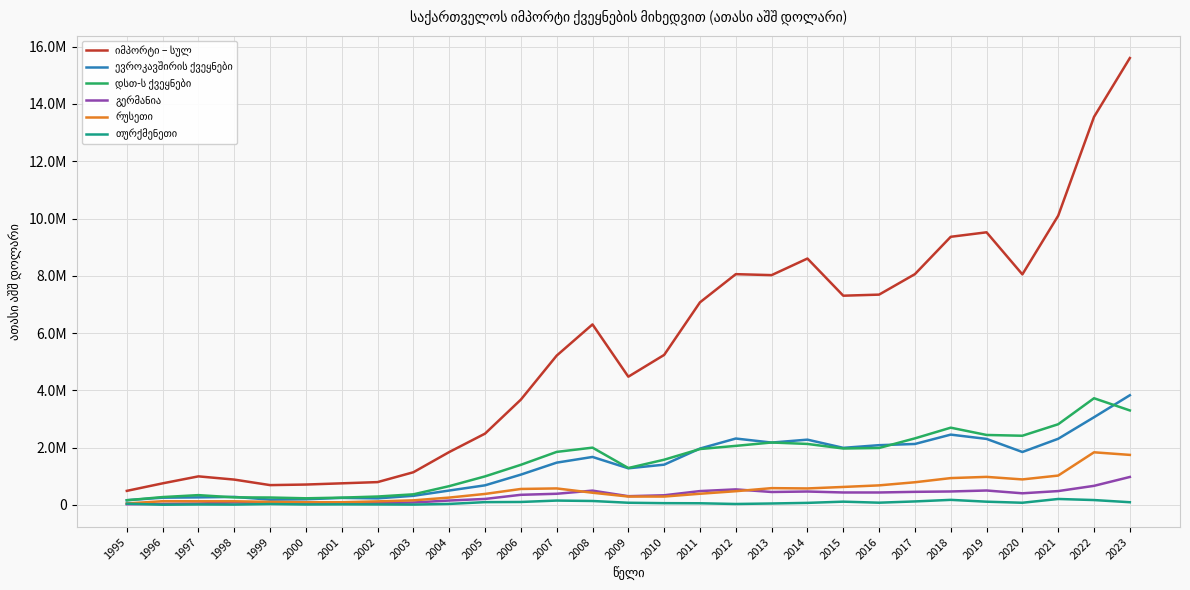

The რუსეთი series shows 215776.4 at 2015. True or false?

False